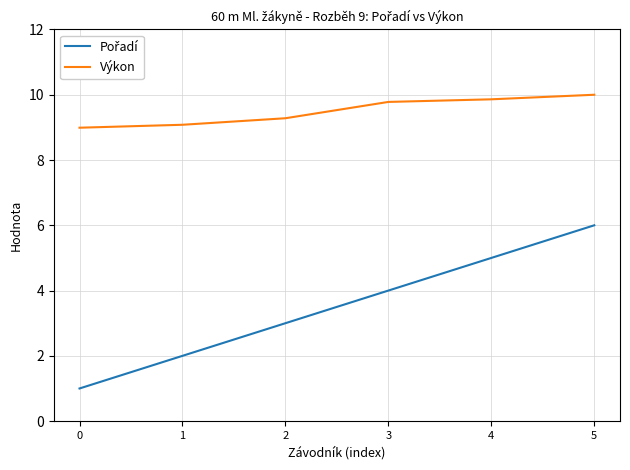

Does the chart have visible grid lines?

Yes